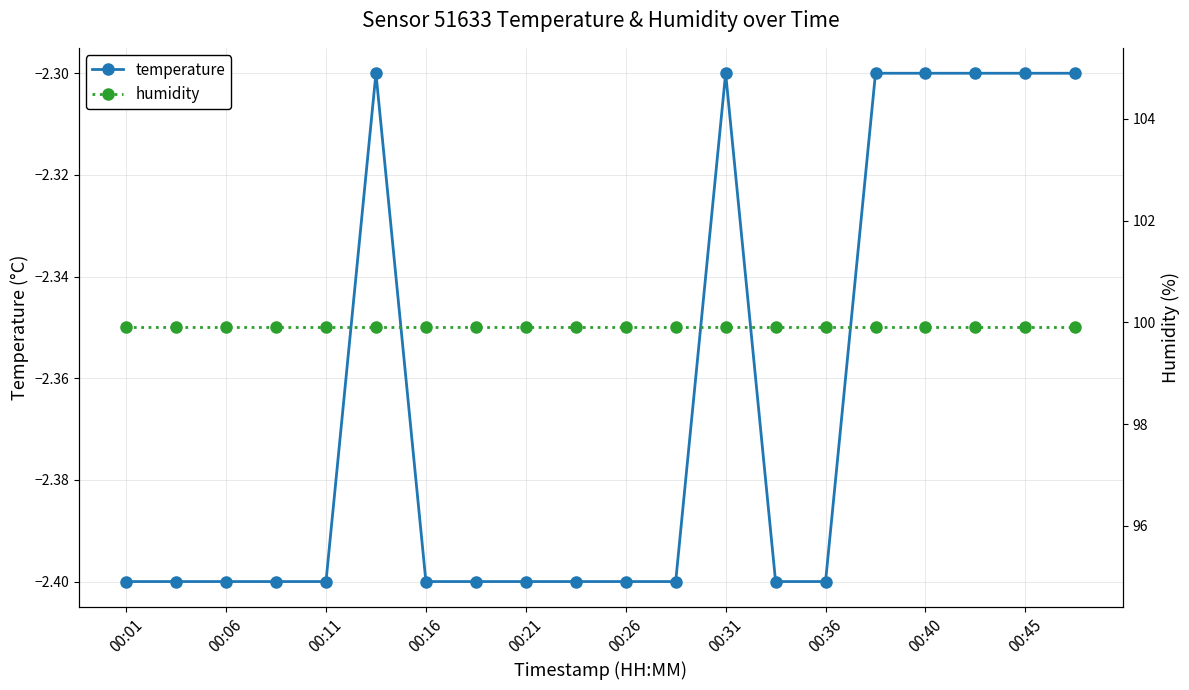

How many series are shown in this chart?

2